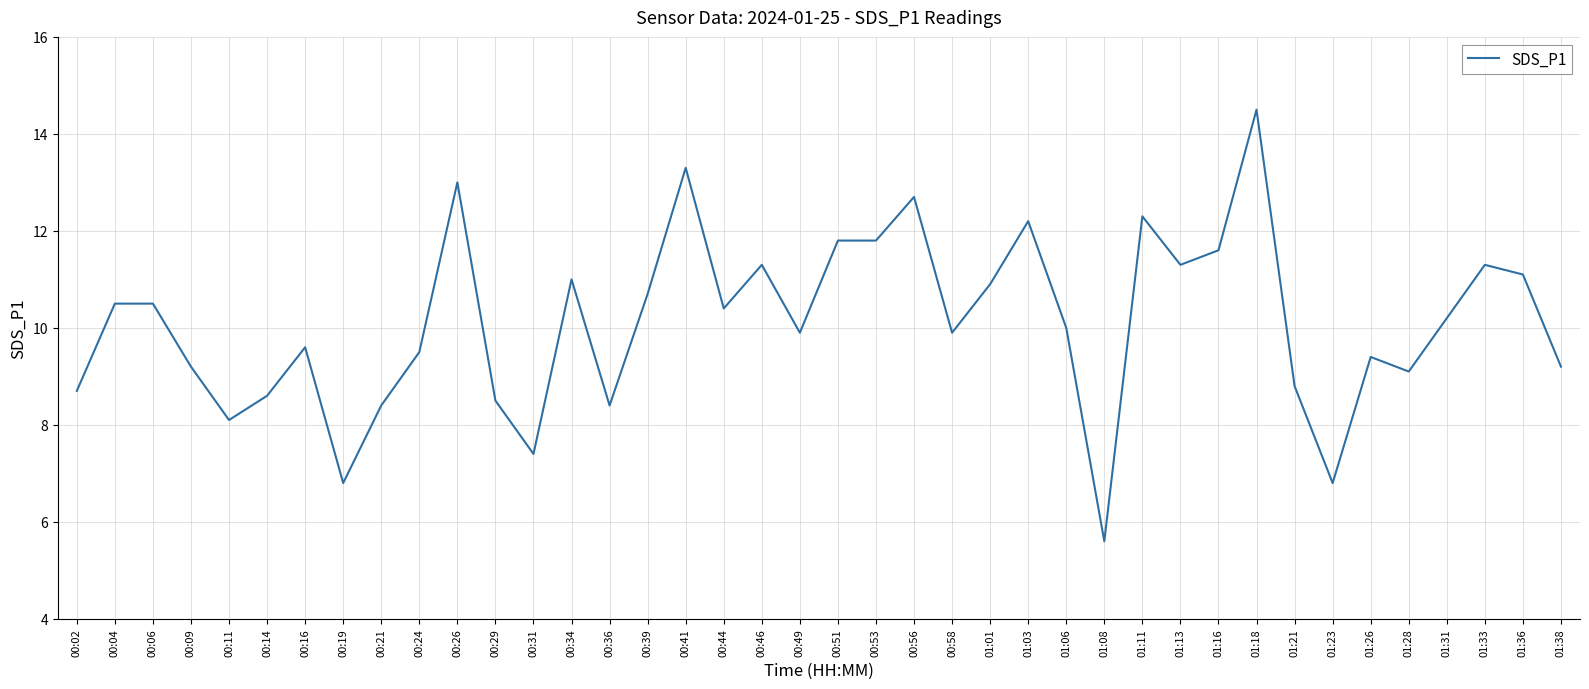

What is the difference between the values at 01:08 and 01:18?

8.9